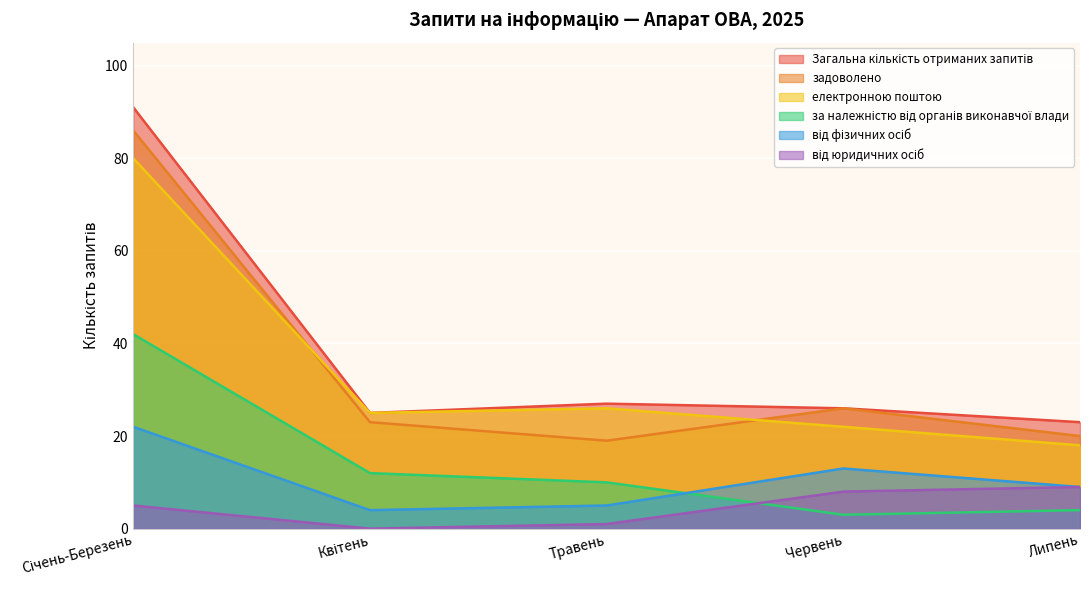

At which label does задоволено reach its minimum?

Травень